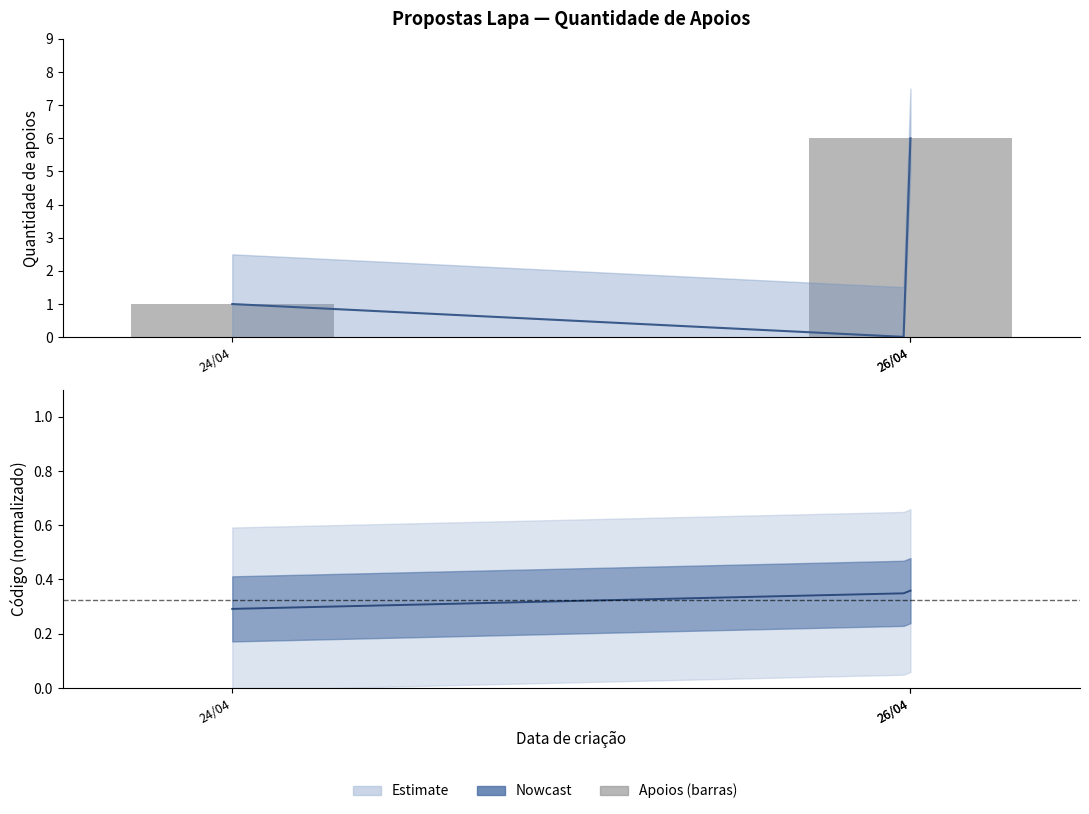

True or false: the data shows 1 at 24/04.

True